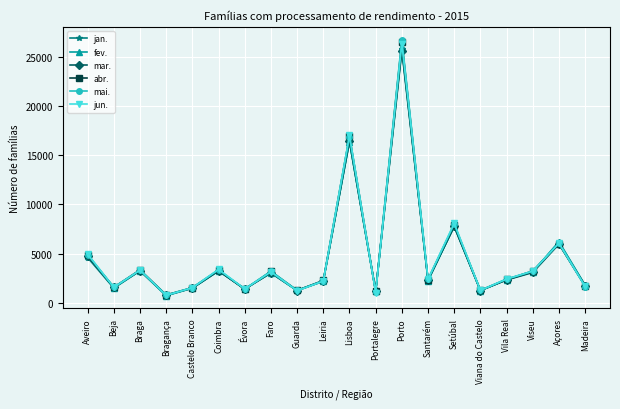

Is it true that fev. equals 1487 at Castelo Branco?

True